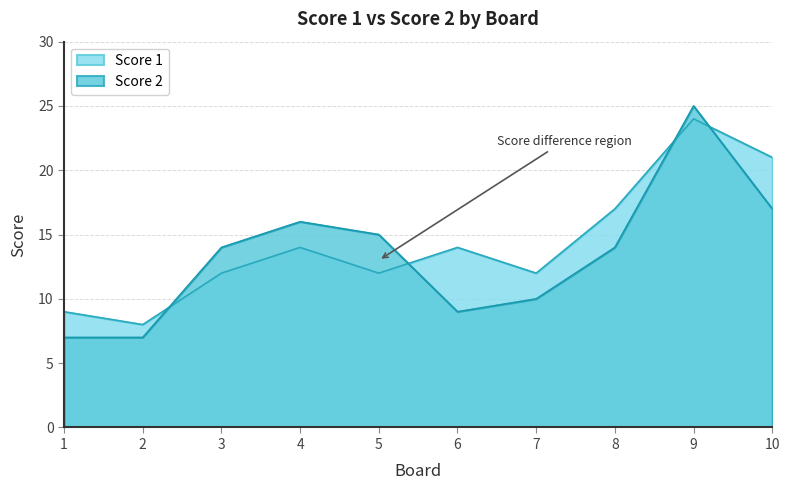

What is the sum of the Score 1 values at 8 and 4?

31